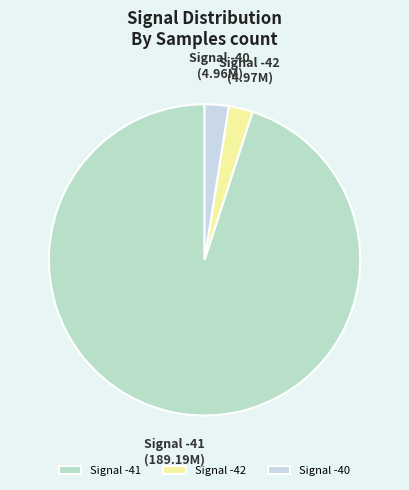

What is the largest slice in the pie chart?

Signal -41